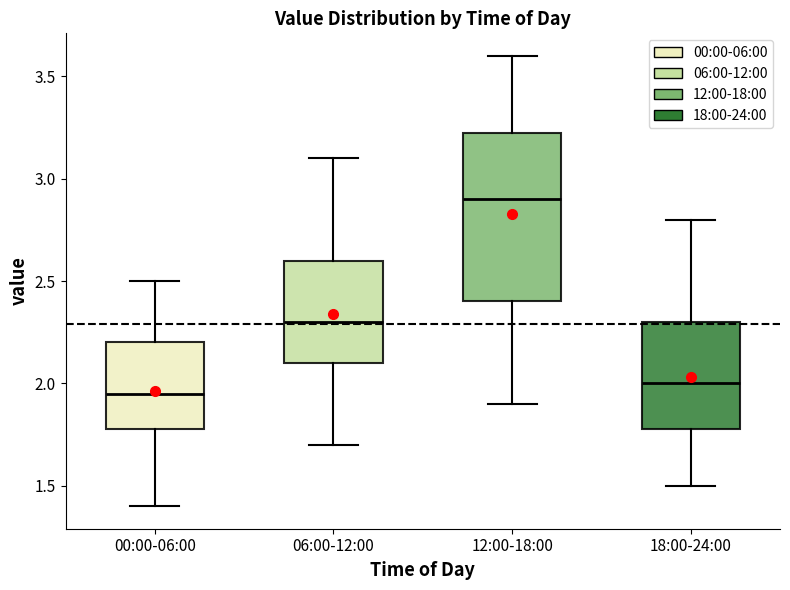

Which box has the highest median line?

12:00-18:00